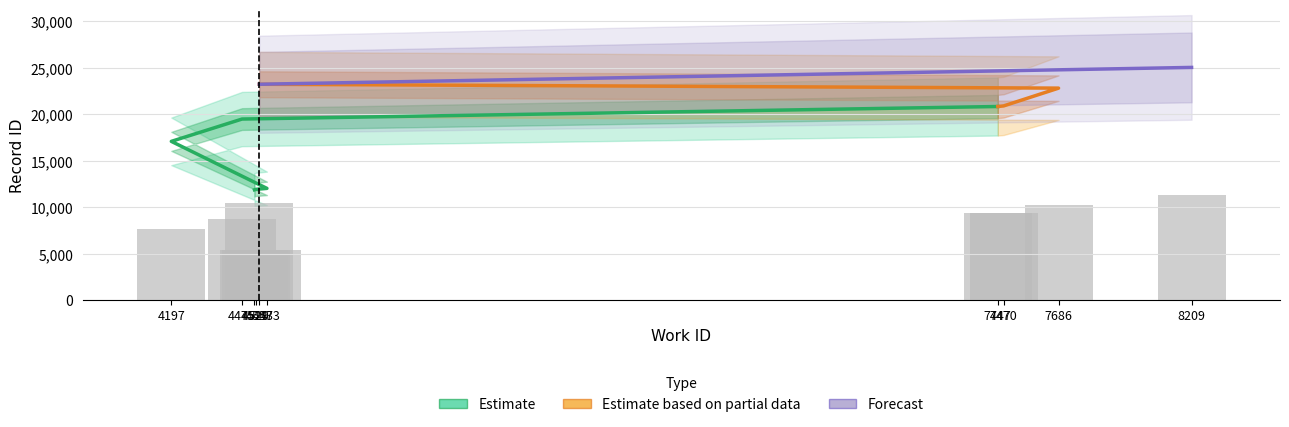

True or false: id_center has a value of 12019 at 4573.

True